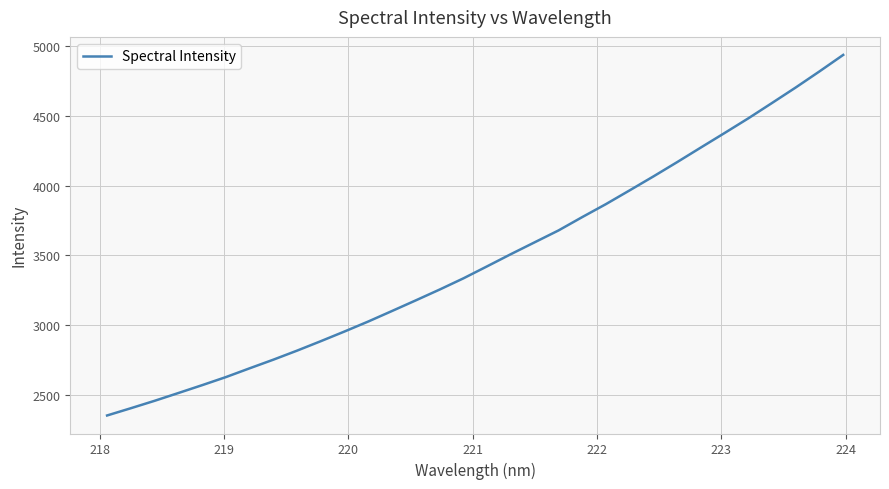

What is the maximum value shown in the chart?

4936.4